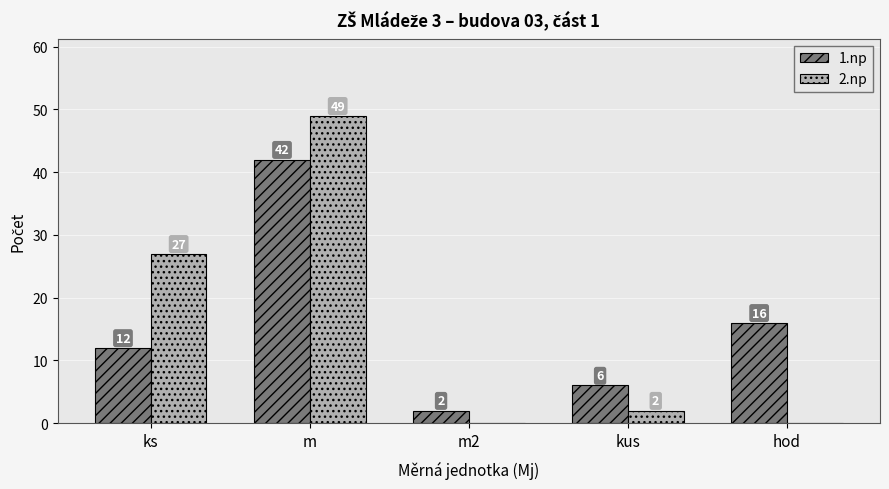

What is the maximum value shown in the chart?

49